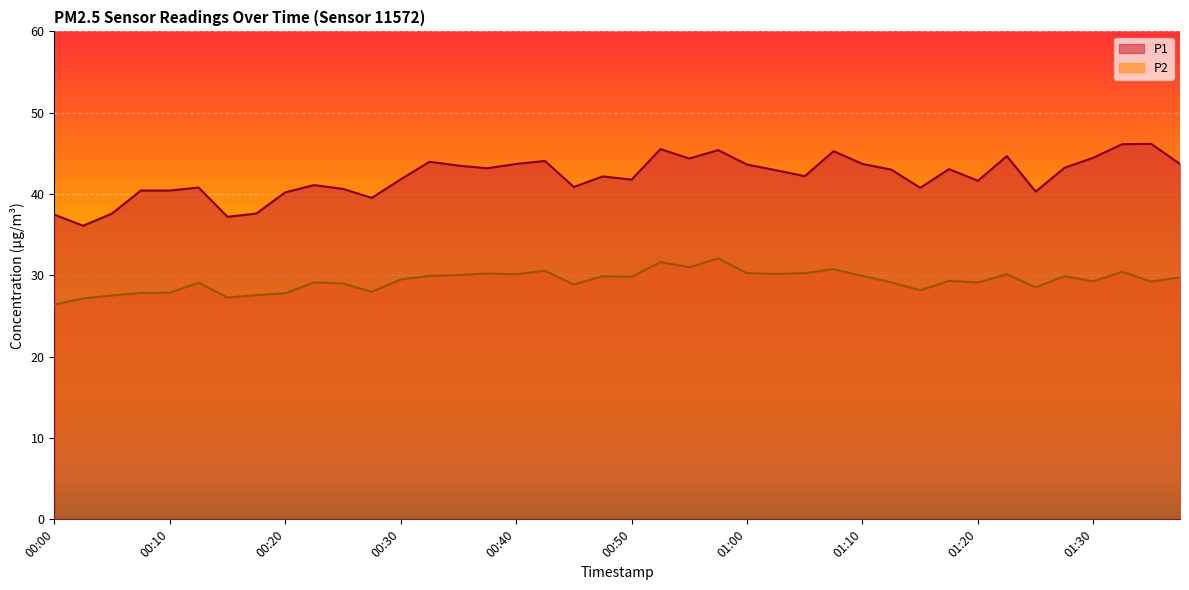

What are all the series names shown in the legend?

P1, P2